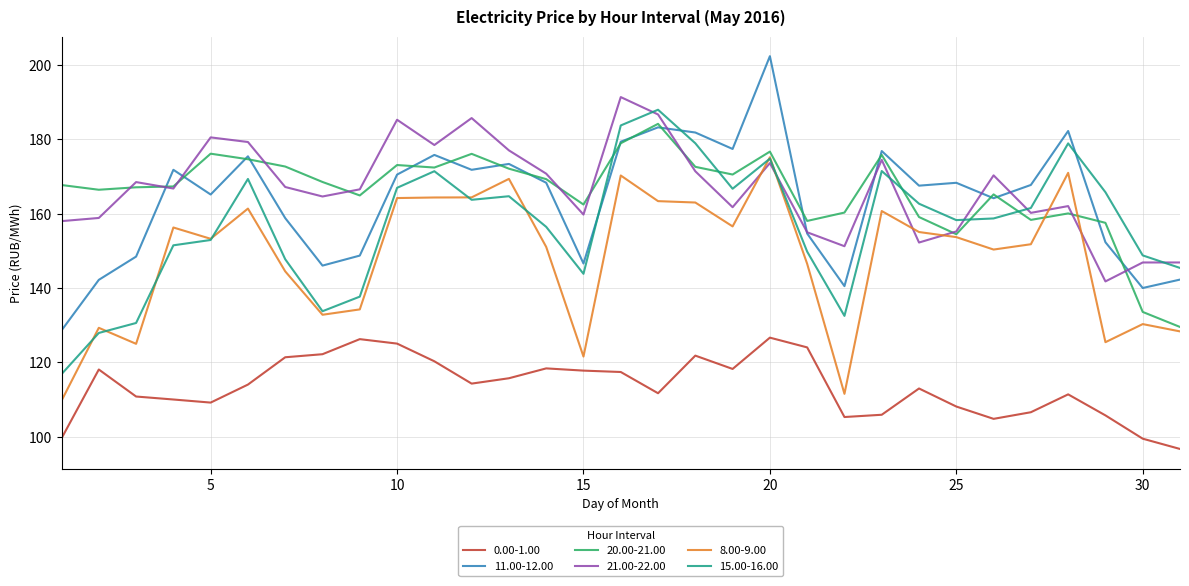

How many values in the 21.00-22.00 series exceed 166?

17